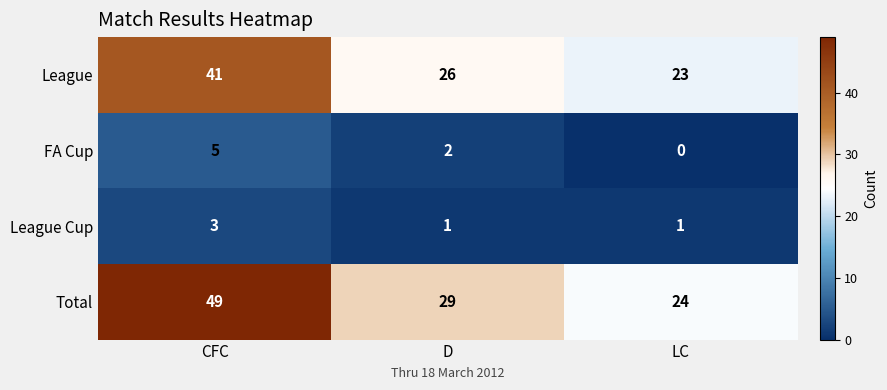

At which label does FA Cup first exceed 2?

CFC